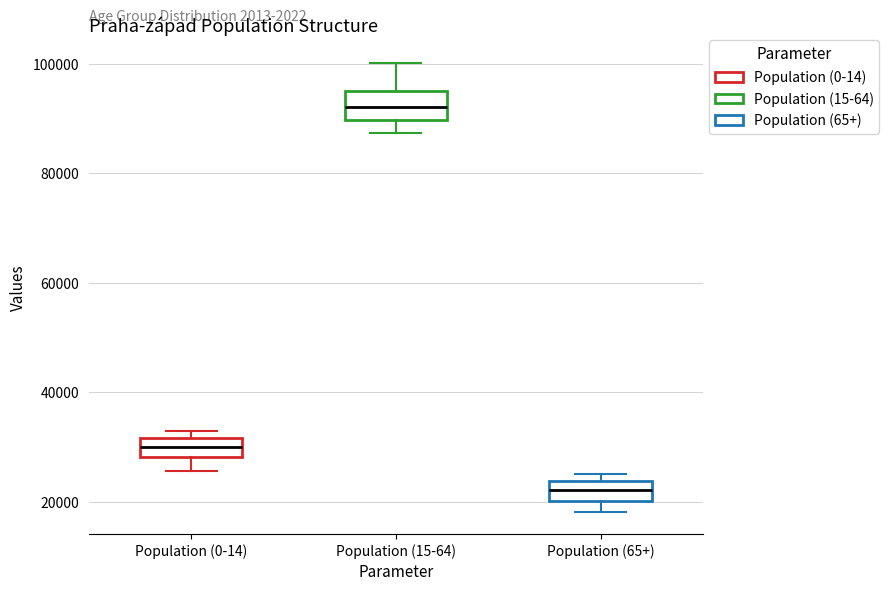

Reading left to right, read every box against the y-axis: the position of its median line, the range the box covers, and the ends of its whiskers. The values are not printed on the chart, so give them approximately, as read against the axis.

Population (0-14): median 30000, box 28000 to 32000, whiskers 26000 to 34000
Population (15-64): median 92000, box 90000 to 96000, whiskers 88000 to 100000
Population (65+): median 22000, box 20000 to 24000, whiskers 18000 to 26000